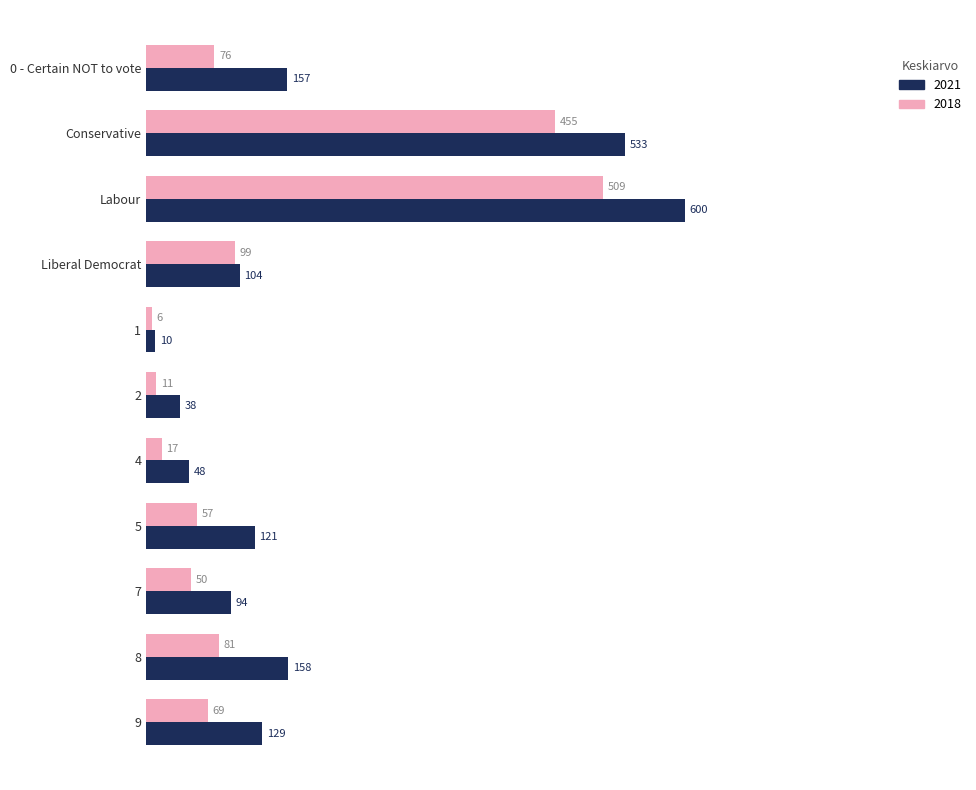

Is it true that 2021 equals 38 at 2?

True